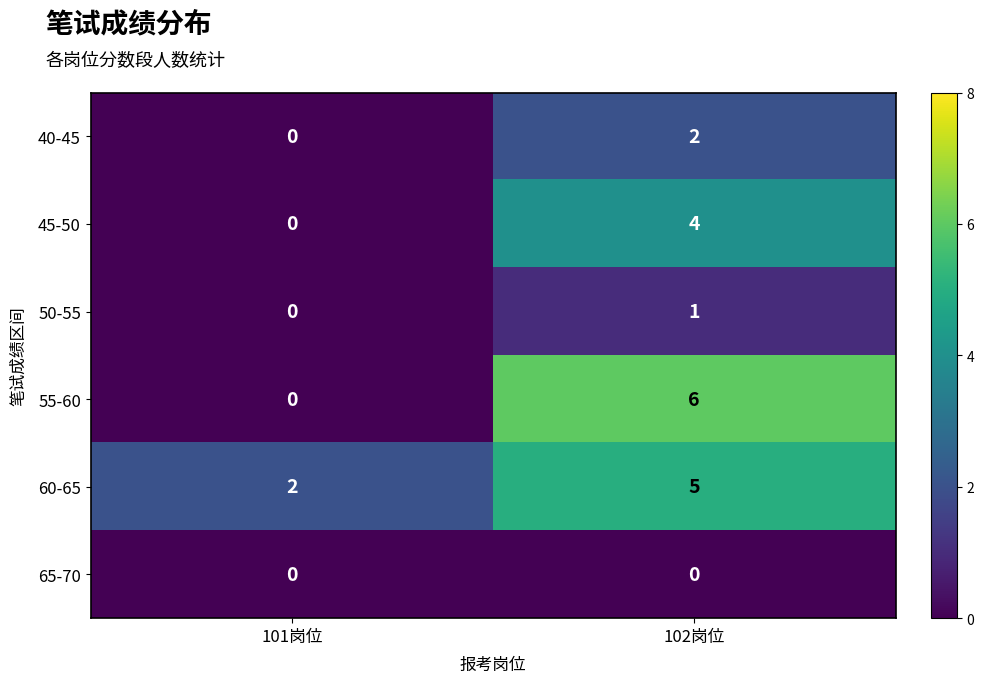

What is the sum of the 45-50 values at 102岗位 and 101岗位?

4